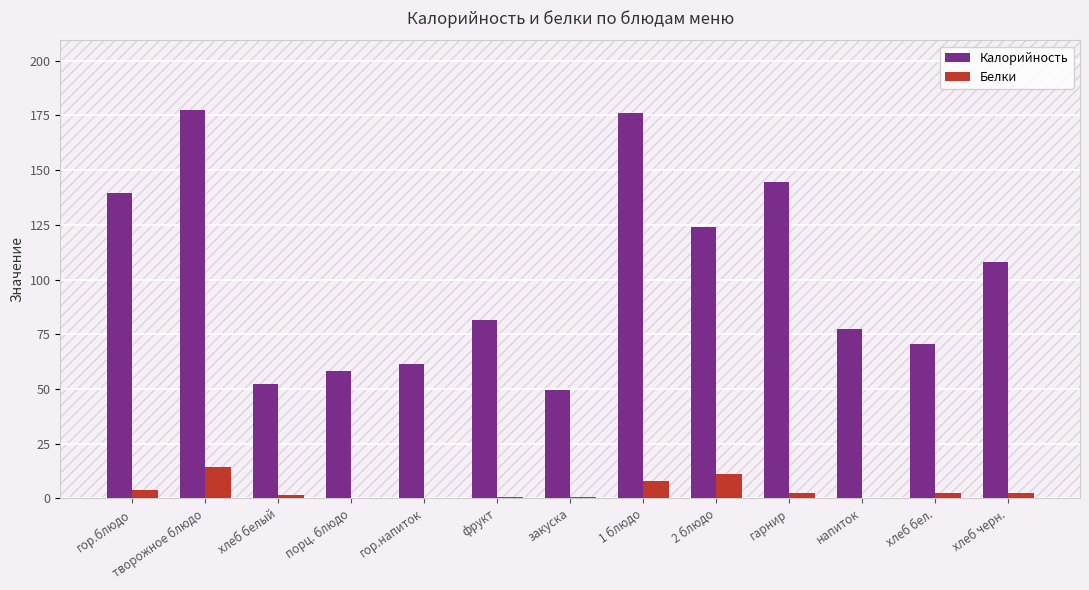

At which label does Калорийность first exceed 81?

гор.блюдо